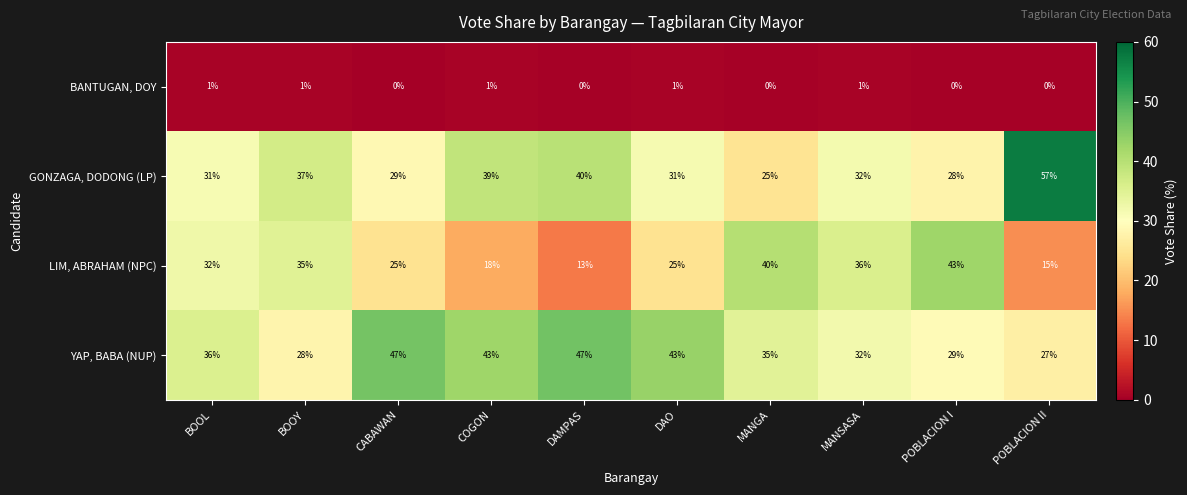

How many data points does each series have?

10